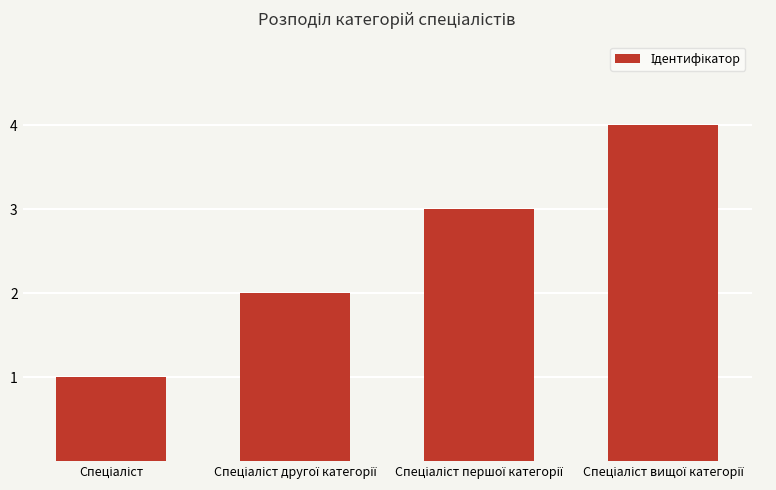

What is the maximum value shown in the chart?

4